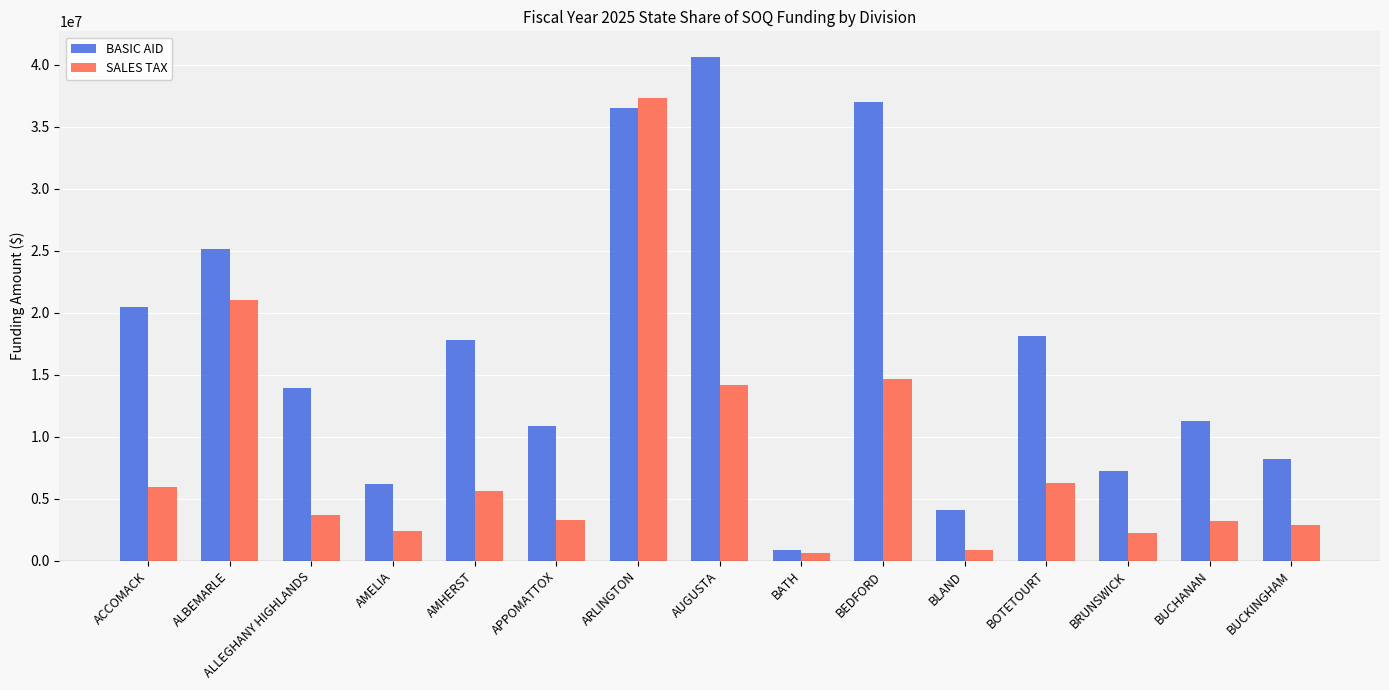

Count the number of data series in this chart.

2